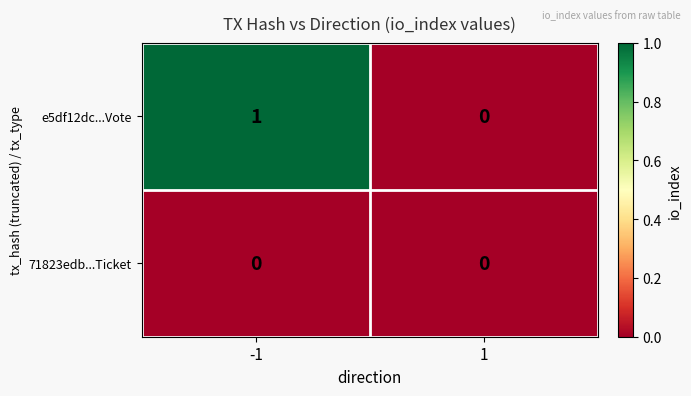

Rank the series at -1 from lowest to highest value.

71823edb...Ticket, e5df12dc...Vote